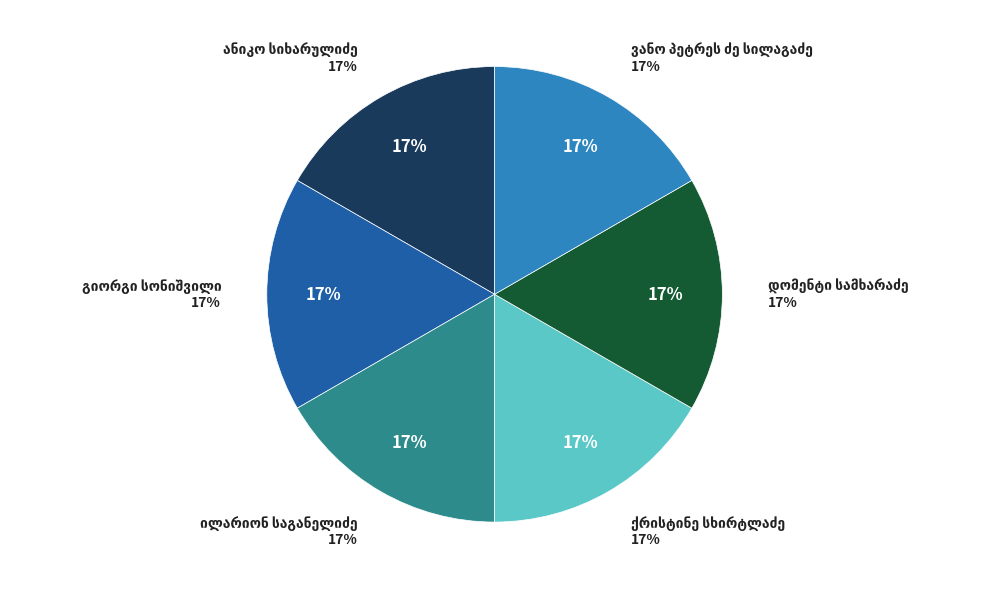

True or false: ანიკო სიხარულიძე accounts for 8% of the total.

False